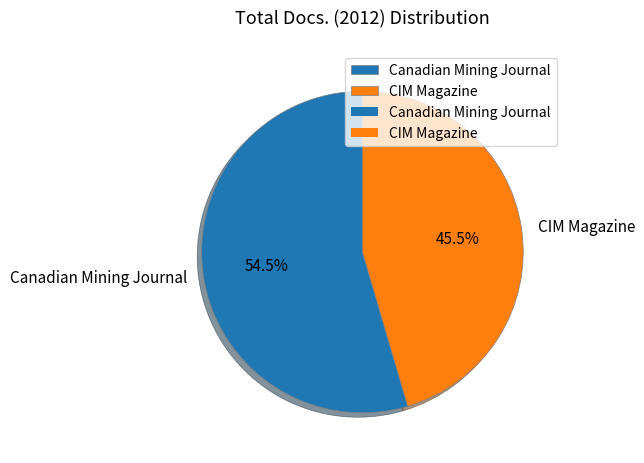

Which has a higher value, CIM Magazine or Canadian Mining Journal?

Canadian Mining Journal